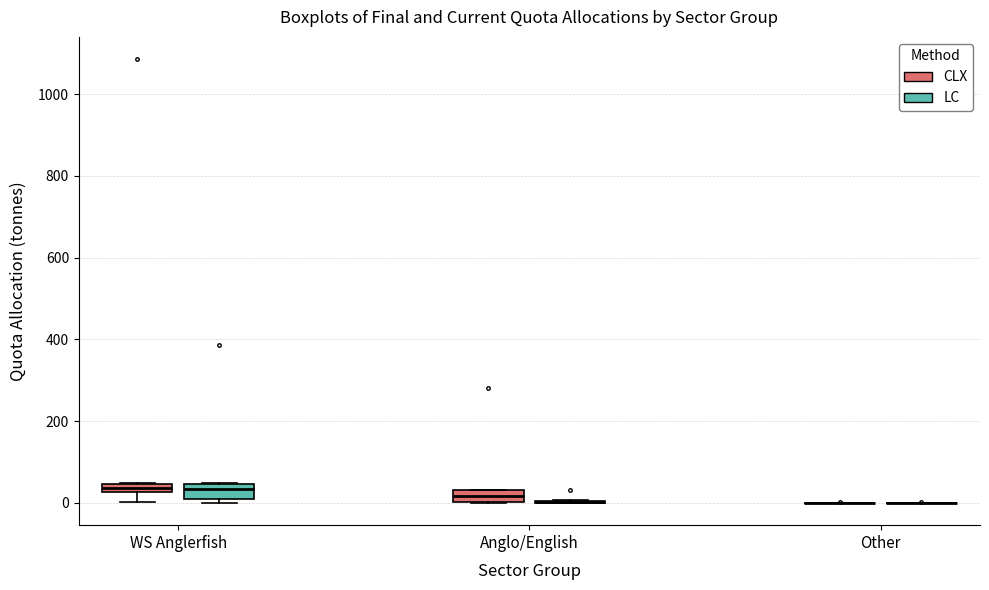

Where does the lower whisker of the box for WS Anglerfish (CLX) end on the y-axis? The values are not printed on the chart, so give them approximately, as read against the axis.

0